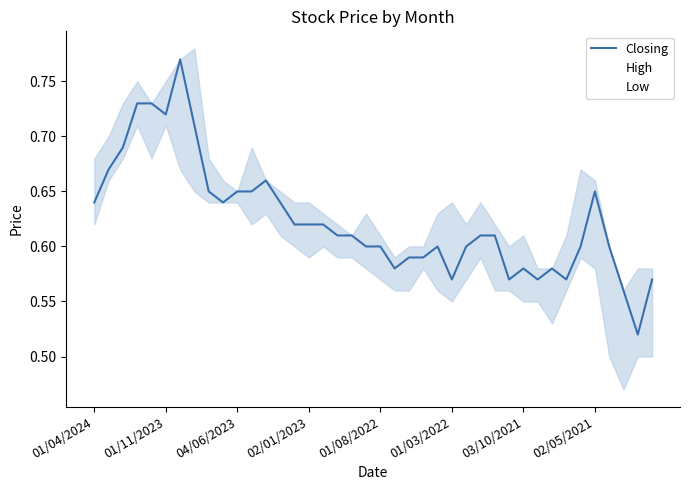

What is the value of the Closing point at the 7th from the left?

0.8